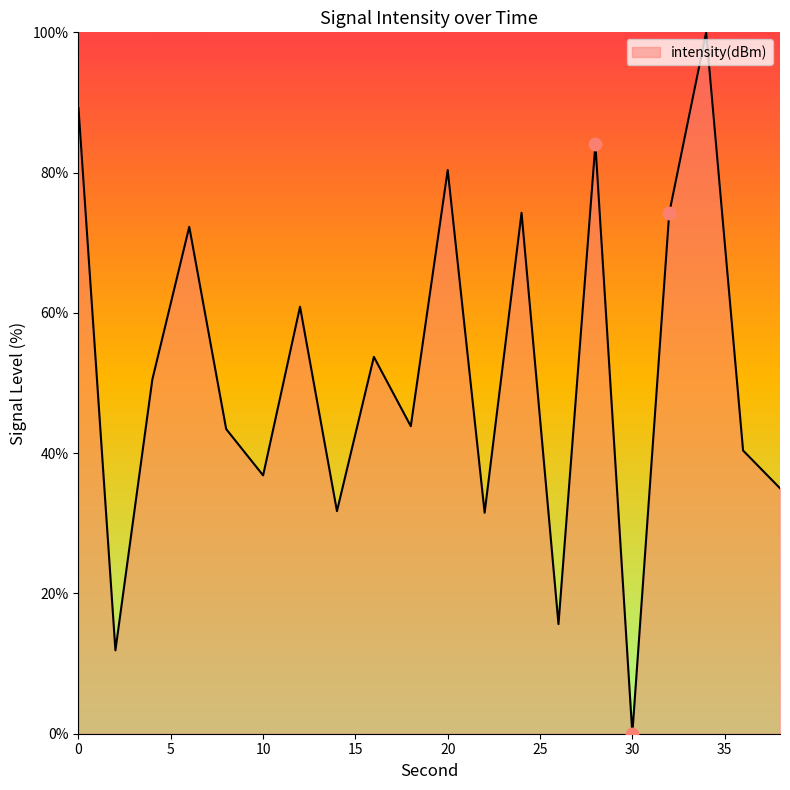

What is the difference between the maximum and minimum values?

100.0